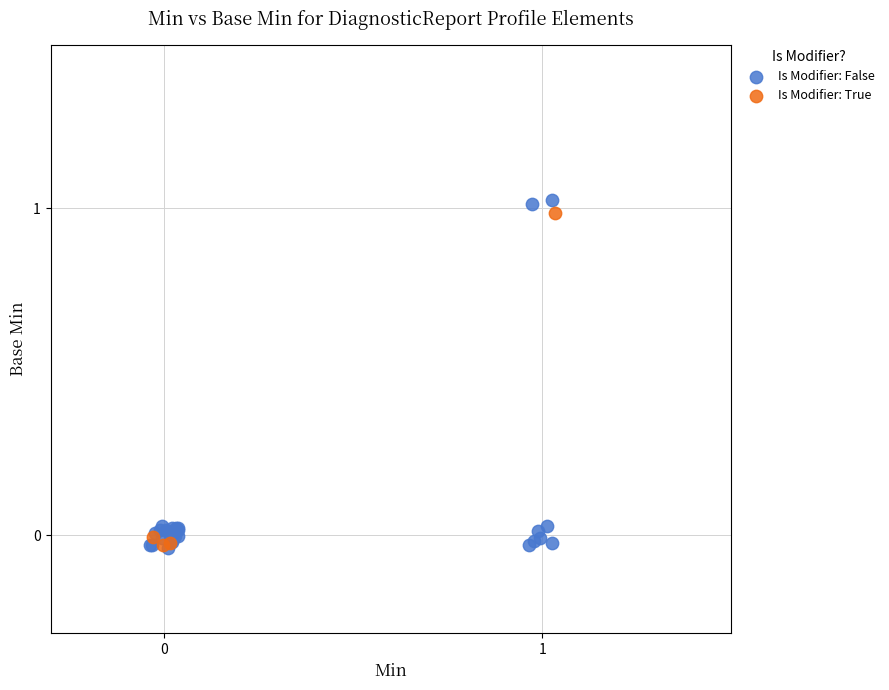

Which series has the widest spread of Y values?

Is Modifier: False